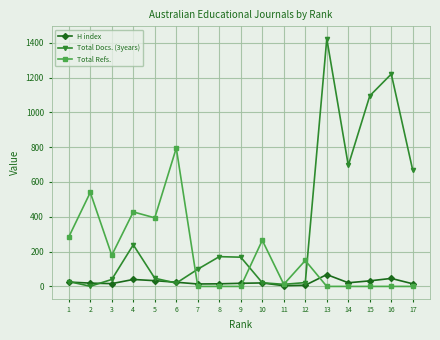

At which label does Total Refs. reach its peak?

6